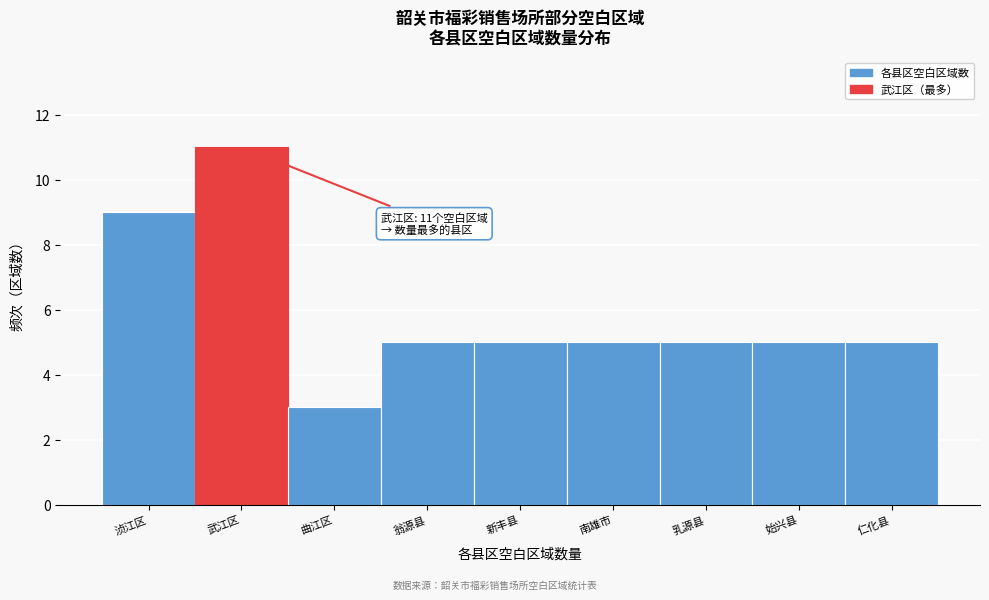

Reading left to right, list all the values displayed in this chart.

浈江区=9	武江区=11	曲江区=3	翁源县=5	新丰县=5	南雄市=5	乳源县=5	始兴县=5	仁化县=5